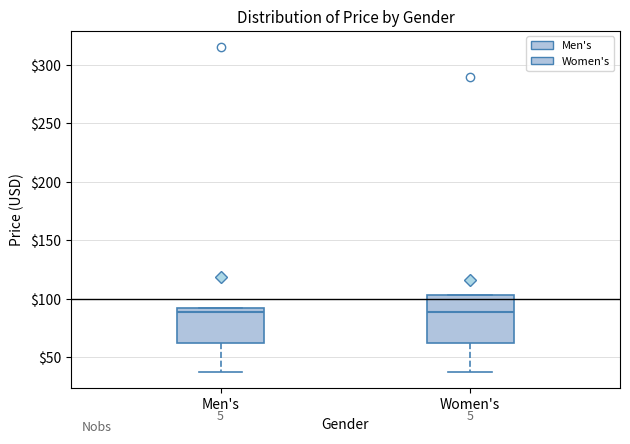

Where does the lower whisker of the box for Men's end on the y-axis? The values are not printed on the chart, so give them approximately, as read against the axis.

35